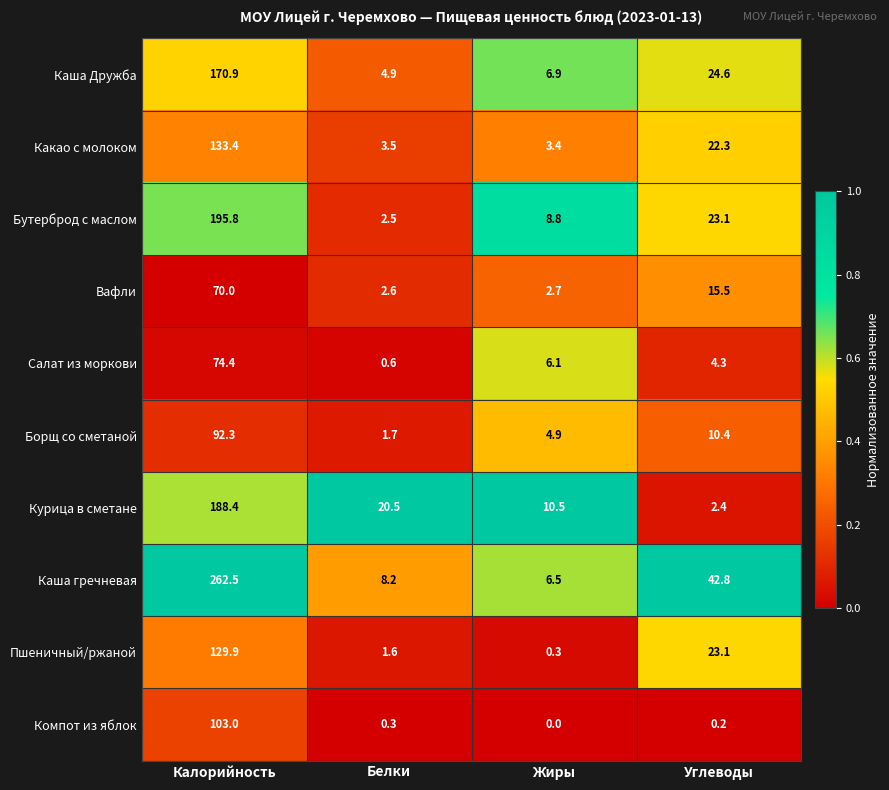

Rank the series by their maximum value, from lowest to highest.

Вафли, Салат из моркови, Борщ со сметаной, Компот из яблок, Пшеничный/ржаной, Какао с молоком, Каша Дружба, Курица в сметане, Бутерброд с маслом, Каша гречневая